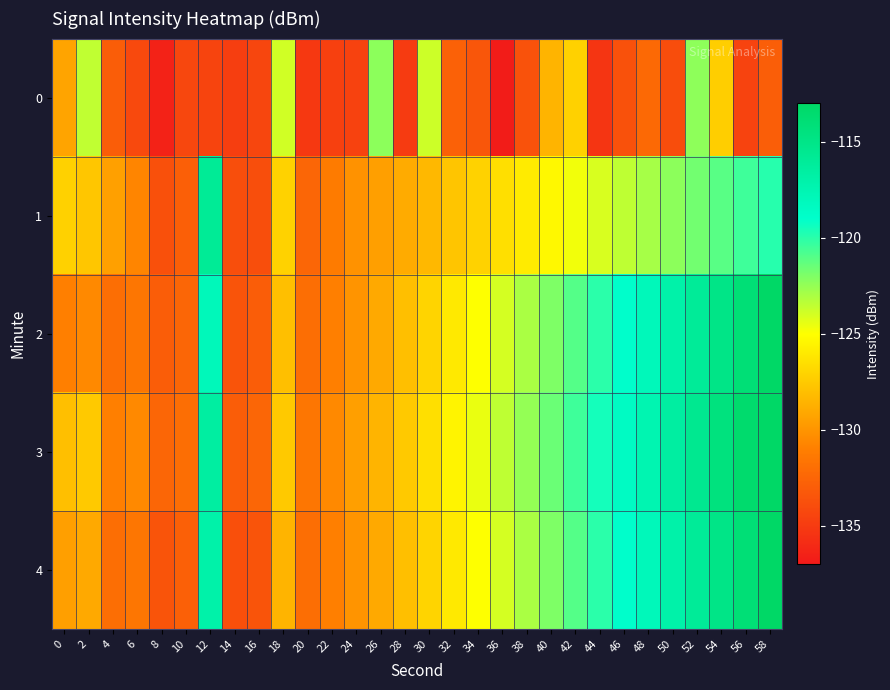

Reading right to left, extract all data points from this chart.

0: 58=-132.9	56=-134.6	54=-127.3	52=-122.3	50=-133.9	48=-132.3	46=-133.7	44=-135.3	42=-127.1	40=-128.5	38=-133.6	36=-136.8	34=-133.4	32=-132.8	30=-123.8	28=-135.0	26=-122.3	24=-134.6	22=-134.7	20=-135.2	18=-123.9	16=-134.4	14=-134.8	12=-134.4	10=-134.3	8=-136.5	6=-134.2	4=-133.0	2=-123.5	0=-129.3
1: 58=-119.9	56=-120.5	54=-121.1	52=-121.7	50=-122.3	48=-122.9	46=-123.5	44=-124.1	42=-124.7	40=-125.3	38=-125.9	36=-126.5	34=-127.1	32=-127.7	30=-128.3	28=-128.9	26=-129.5	24=-130.1	22=-131.2	20=-132.5	18=-127.1	16=-133.8	14=-133.8	12=-115.9	10=-132.9	8=-133.7	6=-130.7	4=-129.4	2=-127.7	0=-127.1
2: 58=-113.0	56=-114.0	54=-115.0	52=-116.0	50=-117.0	48=-118.0	46=-119.0	44=-120.0	42=-121.0	40=-122.0	38=-123.0	36=-124.0	34=-125.0	32=-126.0	30=-127.0	28=-128.0	26=-129.0	24=-130.0	22=-131.0	20=-132.0	18=-128.0	16=-133.0	14=-133.5	12=-118.0	10=-132.5	8=-133.0	6=-131.5	4=-132.0	2=-130.5	0=-131.0
3: 58=-112.5	56=-113.5	54=-114.5	52=-115.5	50=-116.5	48=-117.5	46=-118.5	44=-119.5	42=-120.5	40=-121.5	38=-122.5	36=-123.5	34=-124.5	32=-125.5	30=-126.5	28=-127.5	26=-128.5	24=-129.5	22=-130.5	20=-131.5	18=-127.5	16=-132.5	14=-133.0	12=-116.5	10=-132.0	8=-132.5	6=-130.5	4=-131.0	2=-127.5	0=-128.0
4: 58=-113.0	56=-114.0	54=-115.0	52=-116.0	50=-117.0	48=-118.0	46=-119.0	44=-120.0	42=-121.0	40=-122.0	38=-123.0	36=-124.0	34=-125.0	32=-126.0	30=-127.0	28=-128.0	26=-129.0	24=-130.0	22=-131.0	20=-132.0	18=-128.5	16=-133.5	14=-133.8	12=-117.0	10=-132.8	8=-133.5	6=-131.5	4=-132.0	2=-129.0	0=-129.5